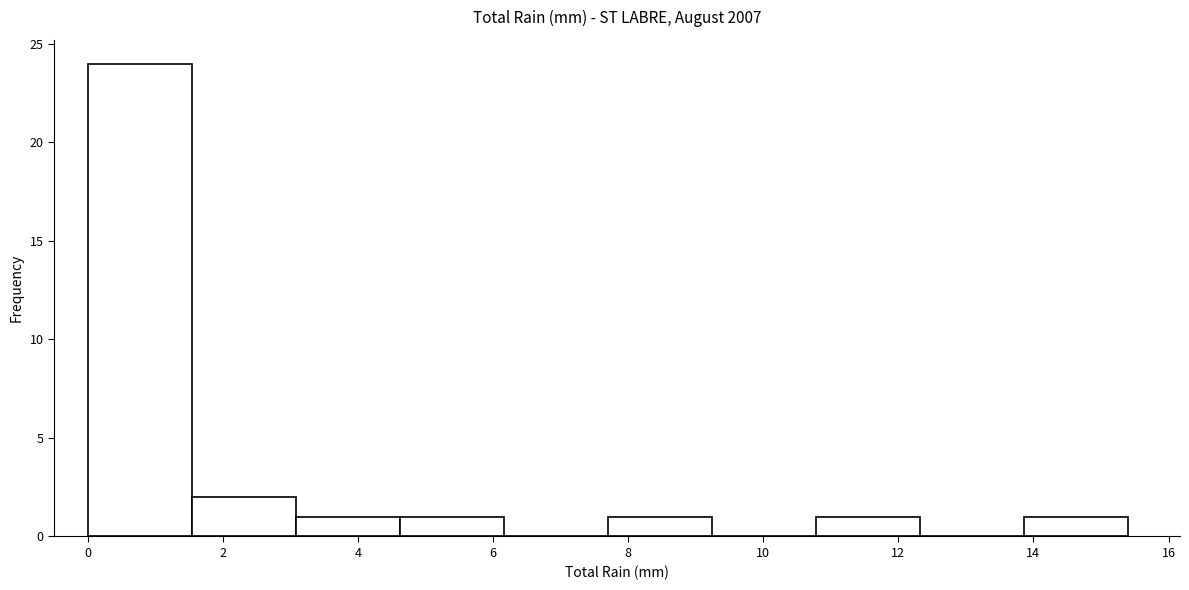

Reading left to right, transcribe this chart: for each bar, give the range it covers on the x-axis and its height. Neither the bar edges nor the heights are printed on the chart, so give them approximately, as read against the axes.

0.00 to 1.54: 24
1.54 to 3.08: 2
3.08 to 4.62: 1
4.62 to 6.16: 1
6.16 to 7.70: 0
7.70 to 9.24: 1
9.24 to 10.78: 0
10.78 to 12.32: 1
12.32 to 13.86: 0
13.86 to 15.40: 1